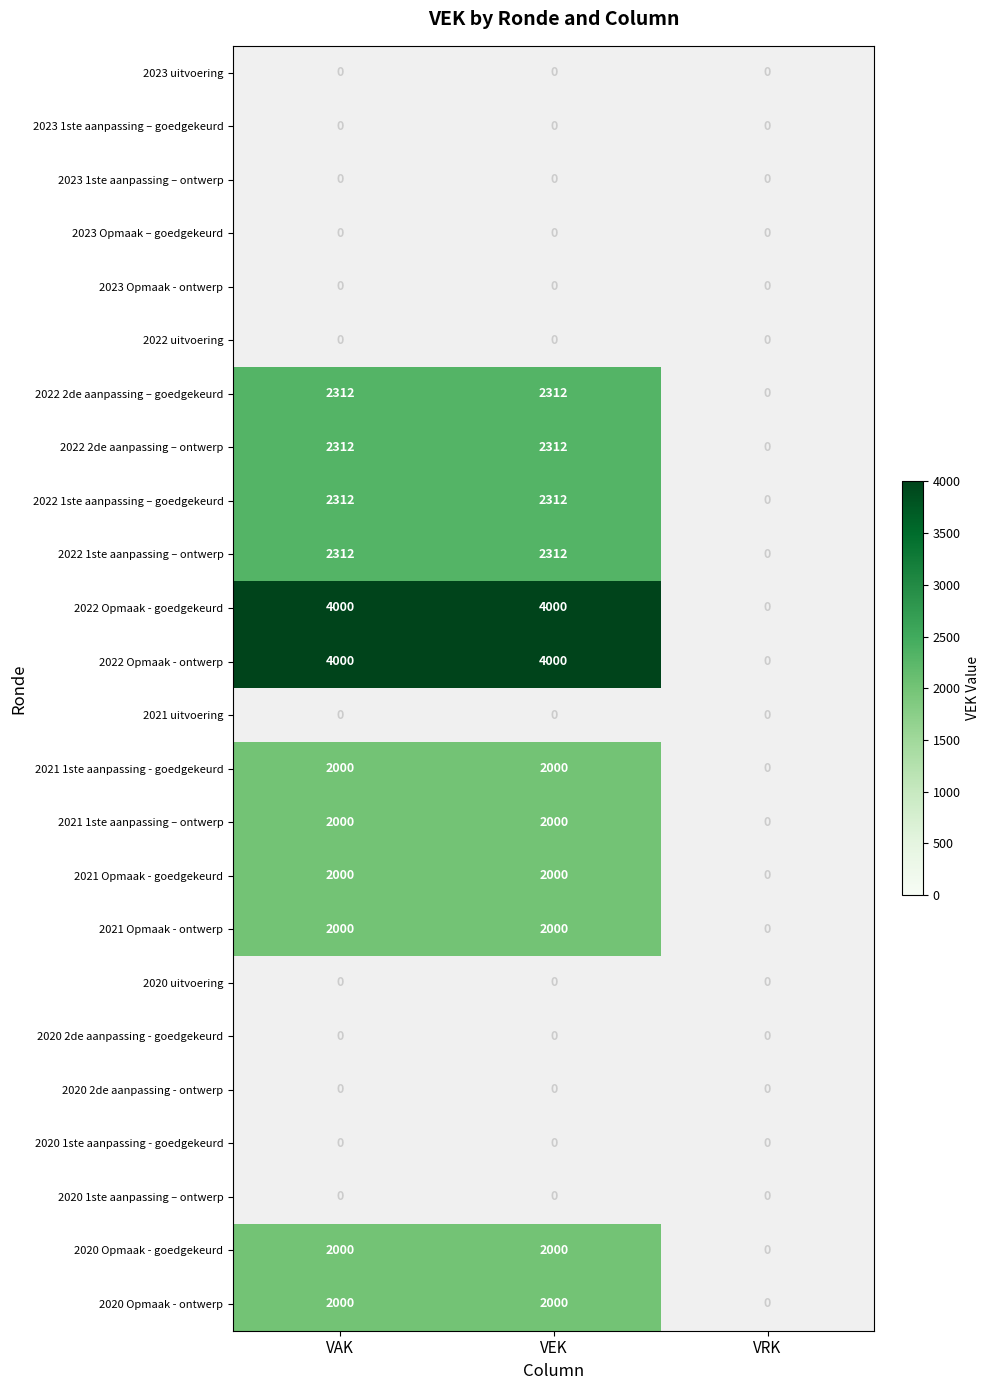

How many 2022 1ste aanpassing – ontwerp values are between 0 and 2312?

3